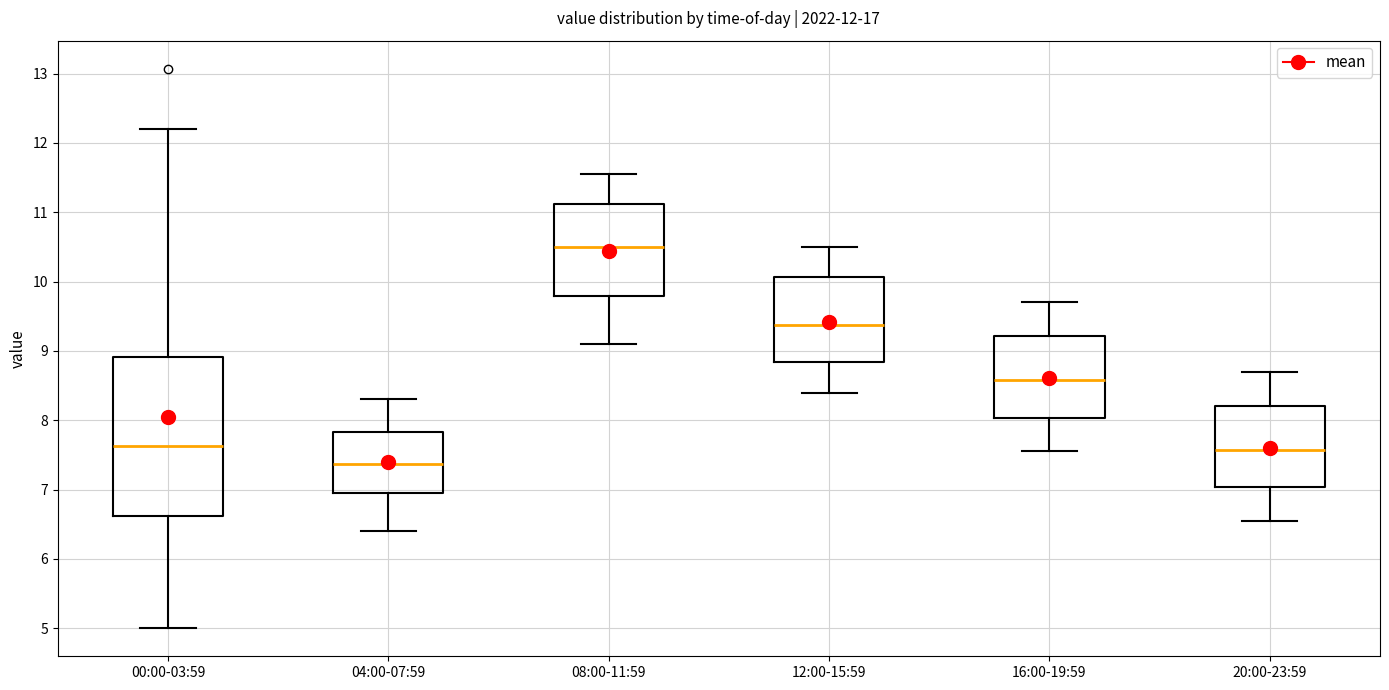

Which box has the highest median line?

08:00-11:59